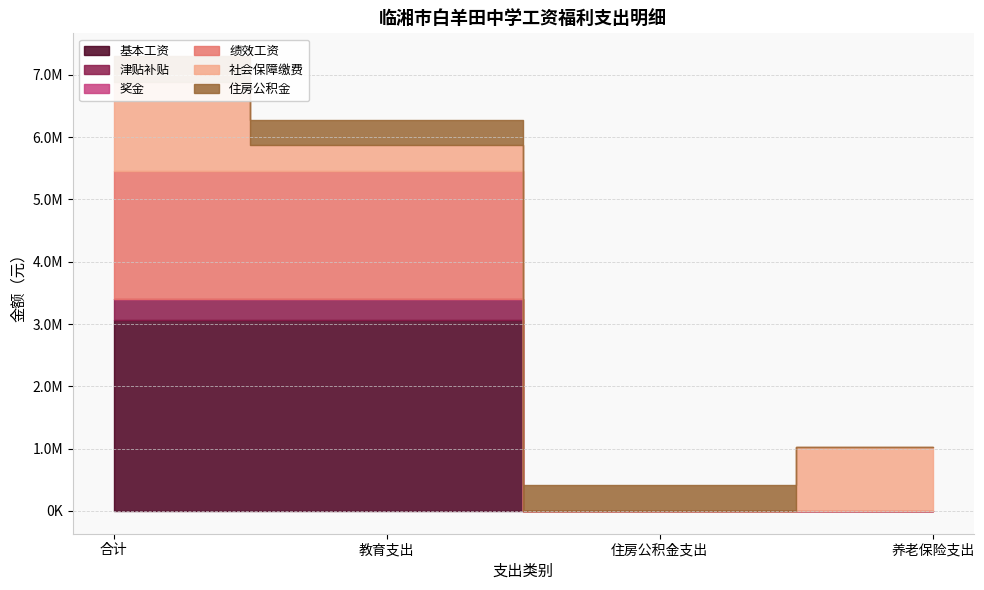

True or false: 住房公积金 has a value of -178821.2 at 绩效工资.

False